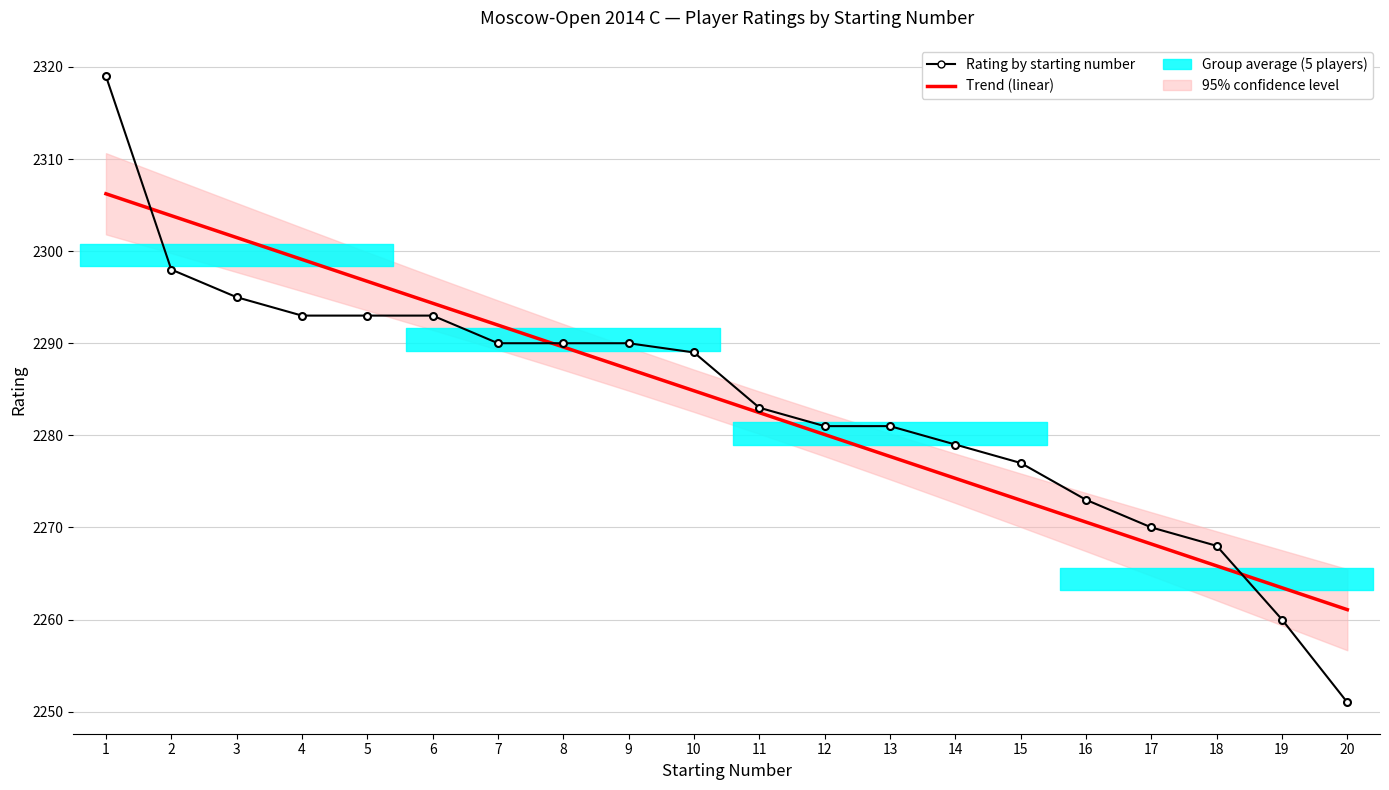

Which series has the largest total across all categories?

Trend (linear)